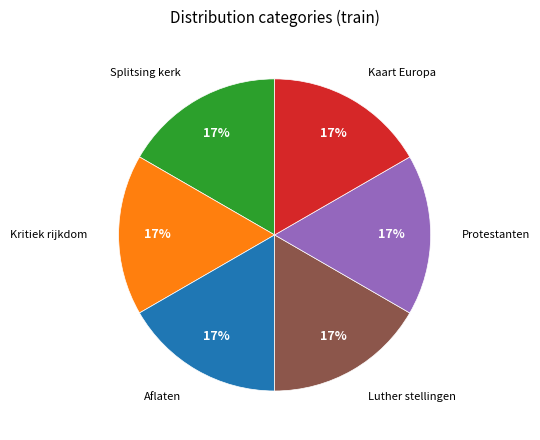

To the nearest percent, what is the average slice percentage?

17%